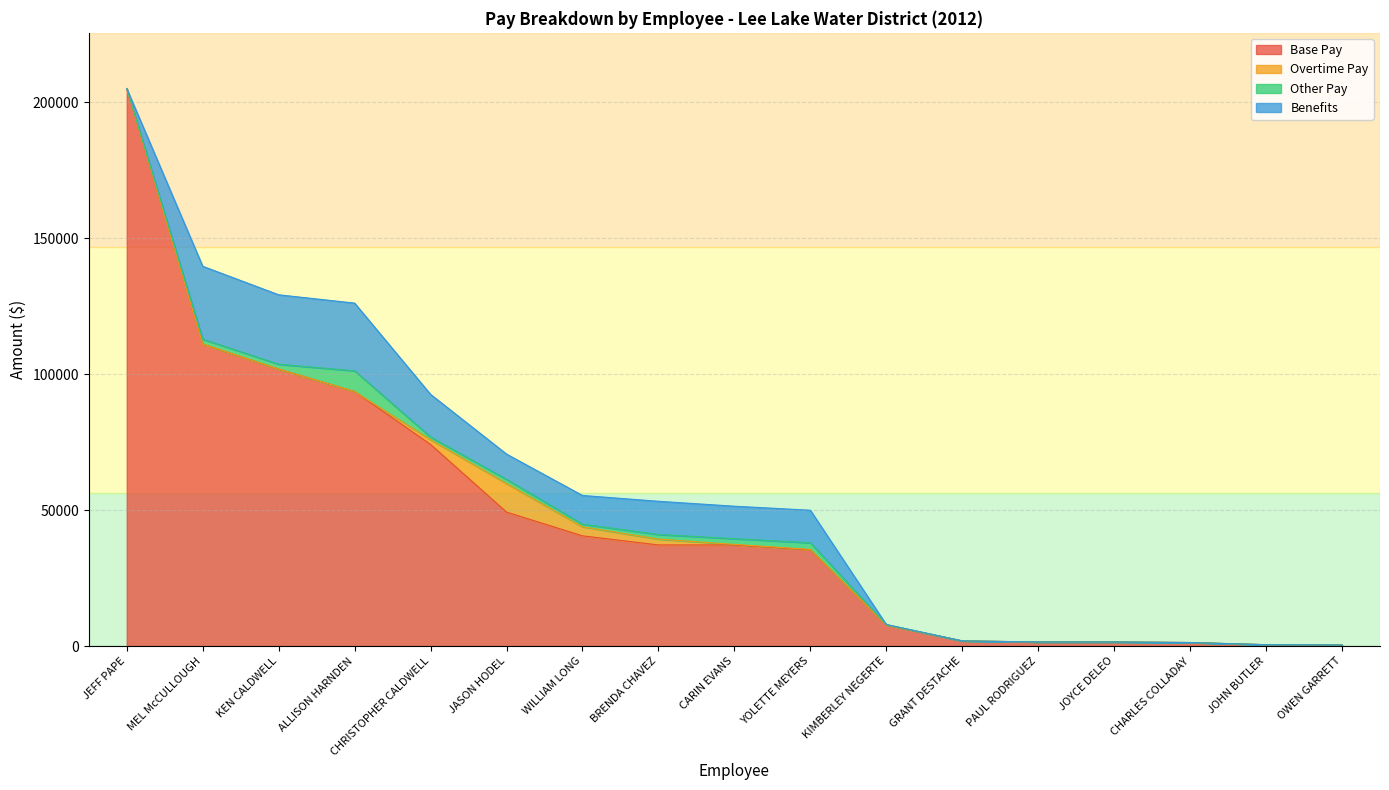

How many lines are shown in the chart?

4